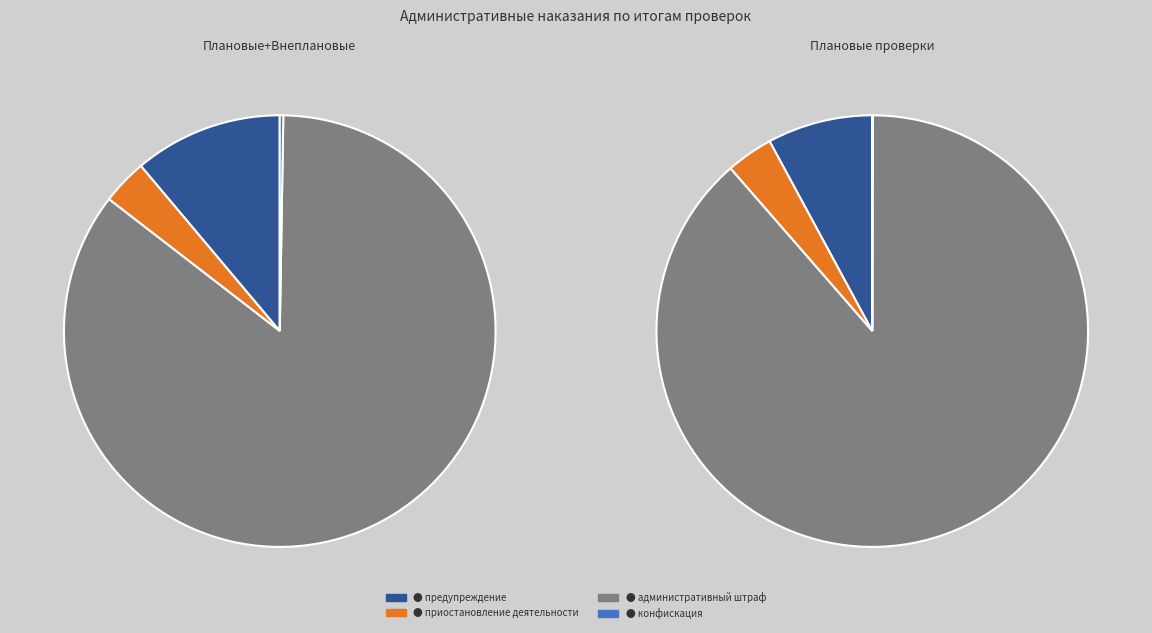

The конфискация slice represents 14% of the pie. True or false?

False